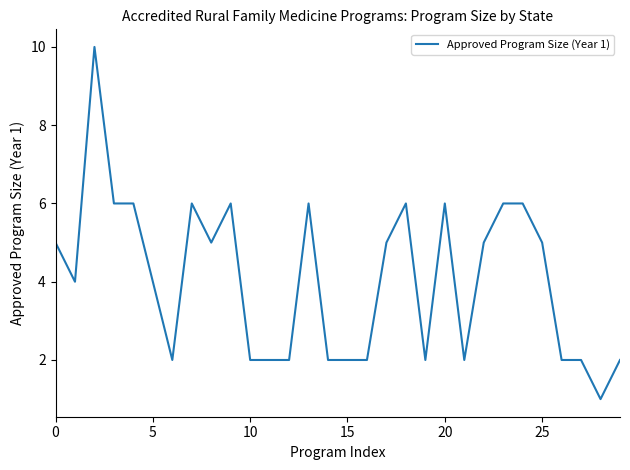

What is the difference between the maximum and minimum values?

9